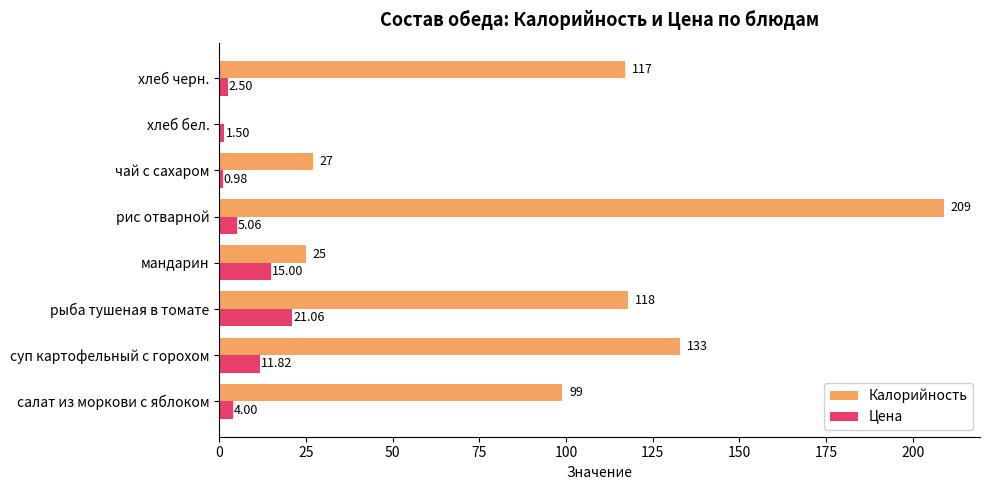

How many series are shown in this chart?

2